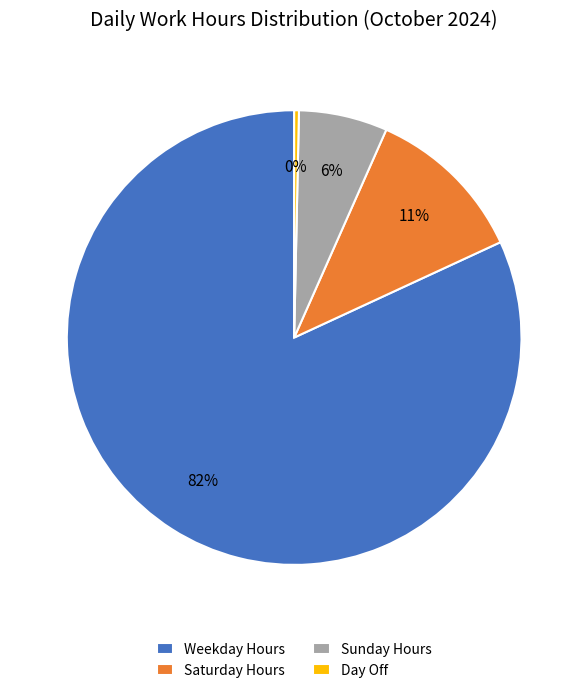

Combined, do Day Off and Weekday Hours account for over 50%?

Yes